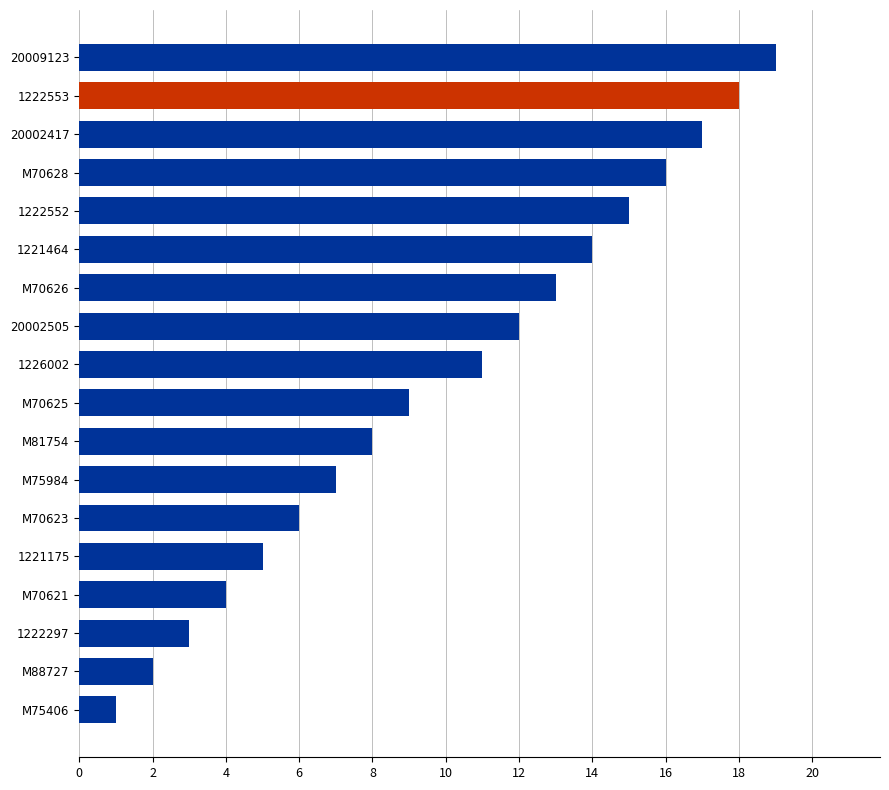

The chart shows a value of 15 at 1222552. True or false?

True